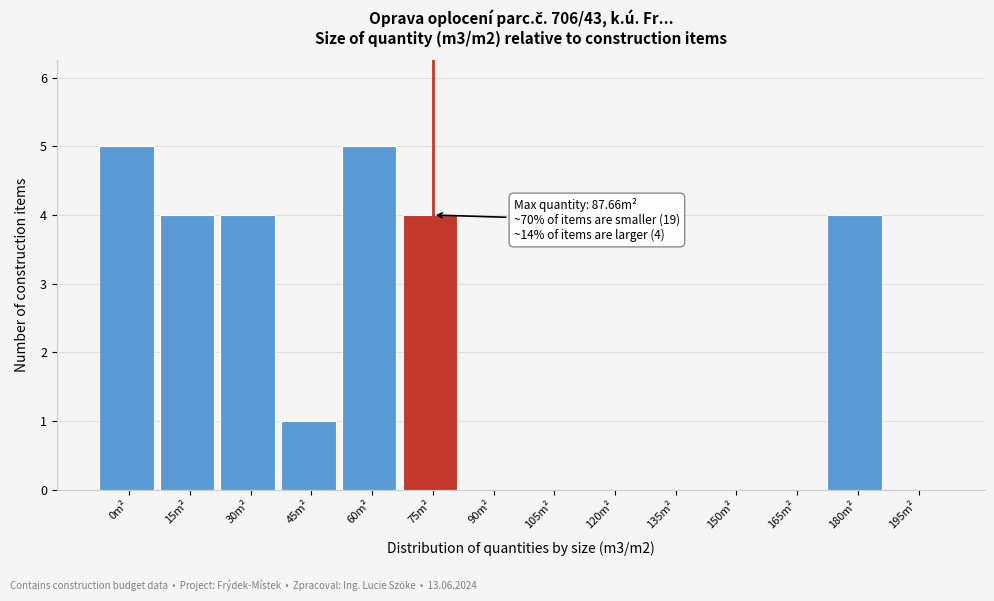

Reading left to right, list all the values displayed in this chart.

0m²=5	15m²=4	30m²=4	45m²=1	60m²=5	75m²=4	90m²=0	105m²=0	120m²=0	135m²=0	150m²=0	165m²=0	180m²=4	195m²=0